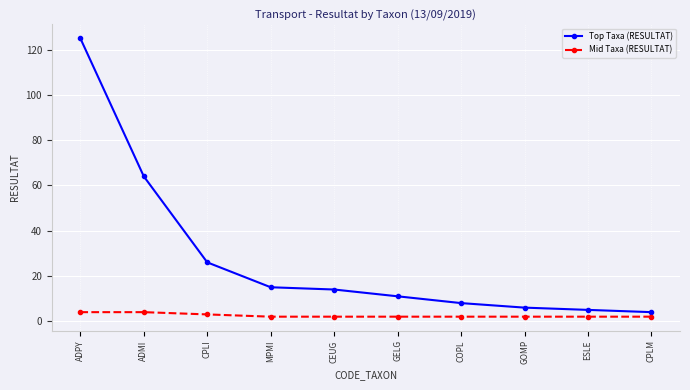

List the series in order of their peak value, highest first.

Top Taxa (RESULTAT), Mid Taxa (RESULTAT)